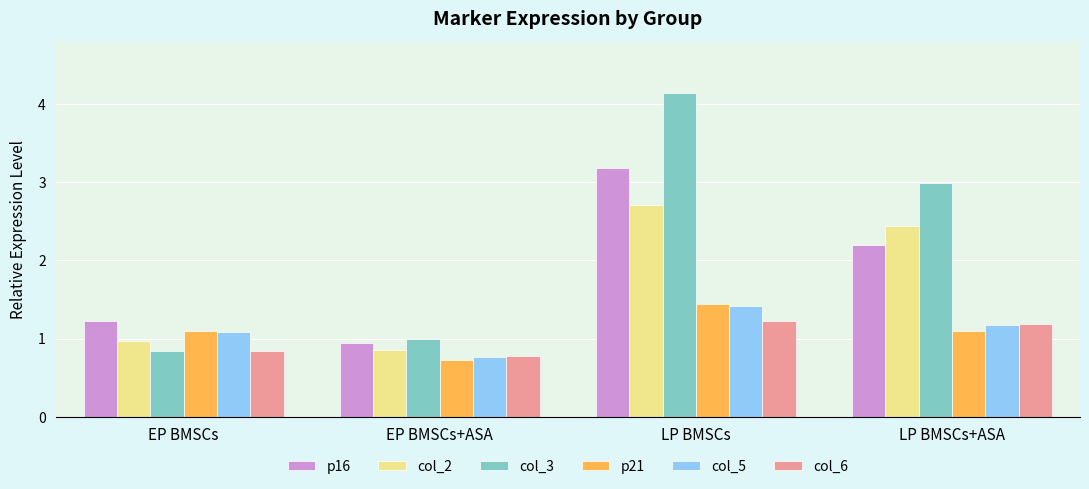

Which label corresponds to the smallest value in the chart?

EP BMSCs+ASA